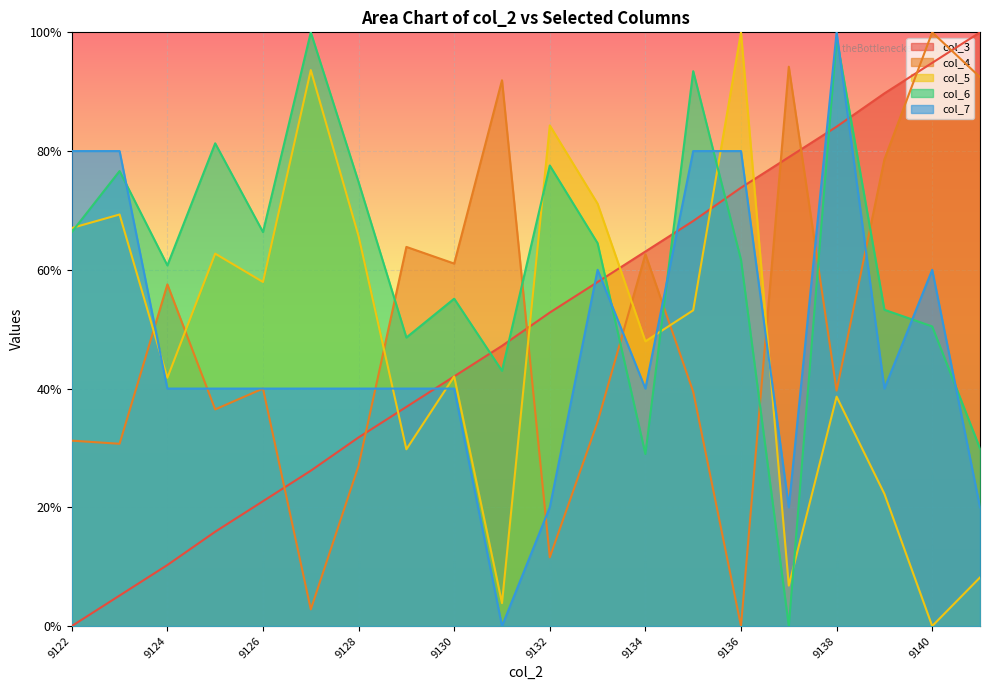

Is it true that col_3 equals 1.4 at 9137?

False